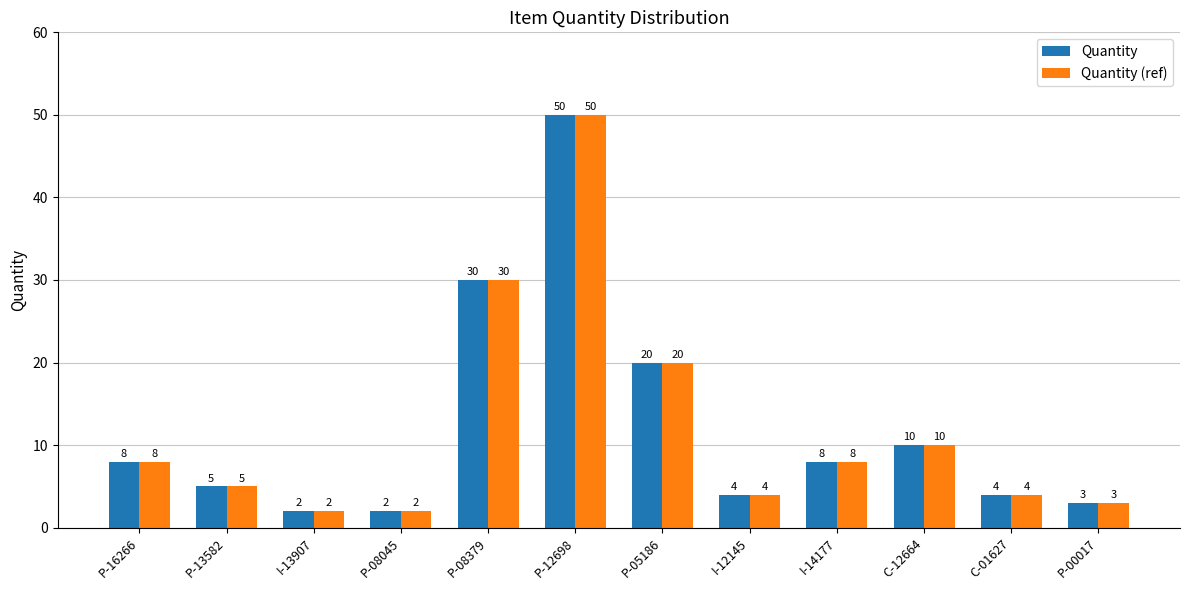

Reading left to right, list all the values displayed in this chart.

Quantity: P-16266=8	P-13582=5	I-13907=2	P-08045=2	P-08379=30	P-12698=50	P-05186=20	I-12145=4	I-14177=8	C-12664=10	C-01627=4	P-00017=3
Quantity (ref): P-16266=8	P-13582=5	I-13907=2	P-08045=2	P-08379=30	P-12698=50	P-05186=20	I-12145=4	I-14177=8	C-12664=10	C-01627=4	P-00017=3